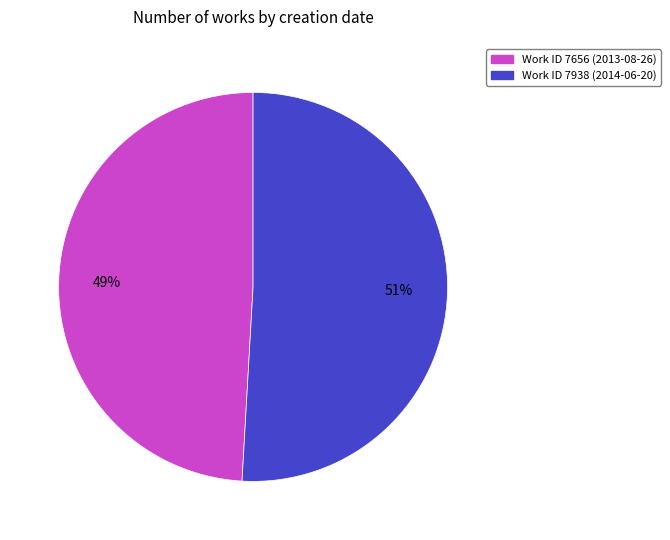

How many slices are in this pie chart?

2